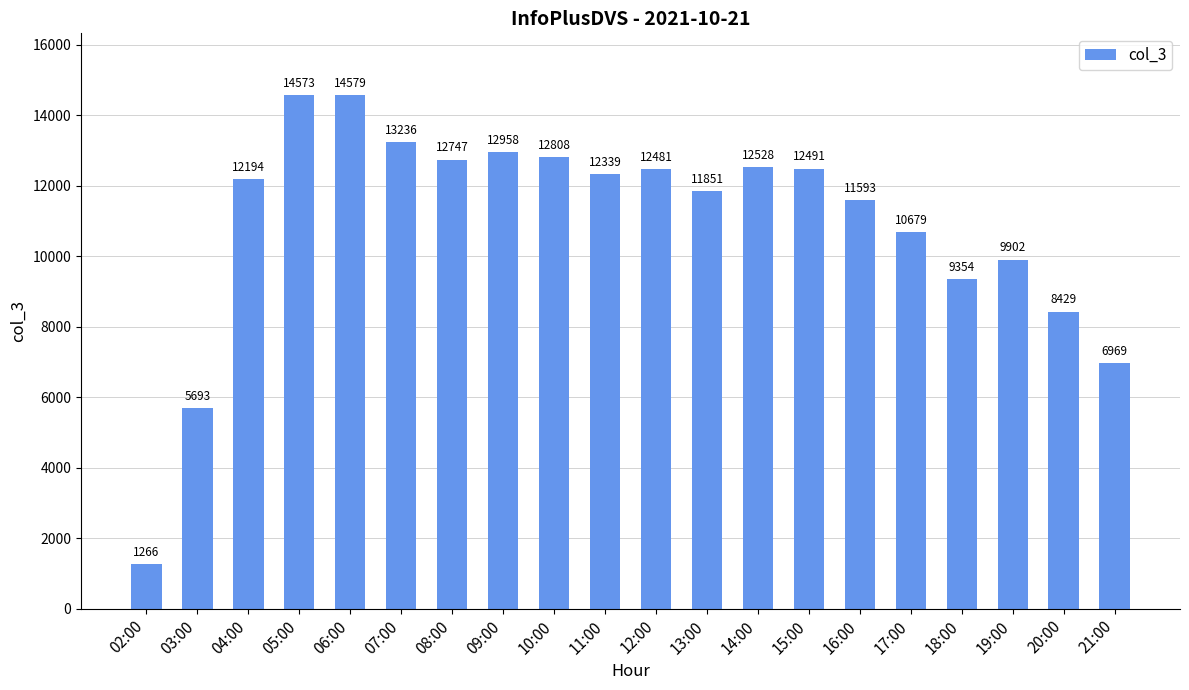

How many bars are there in total?

20